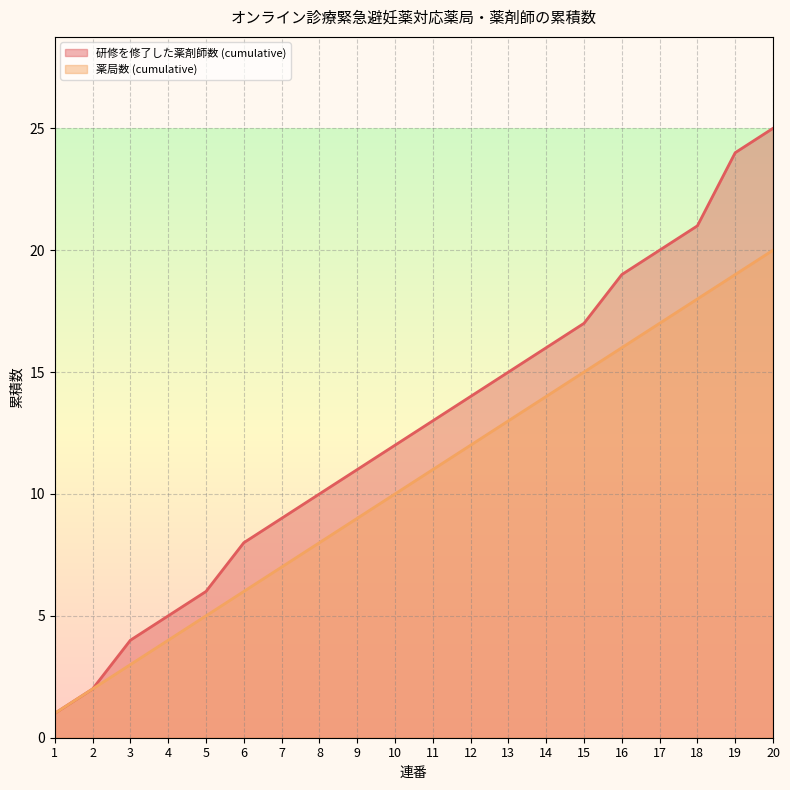

What is the spread (max minus min) of values at 14?

2